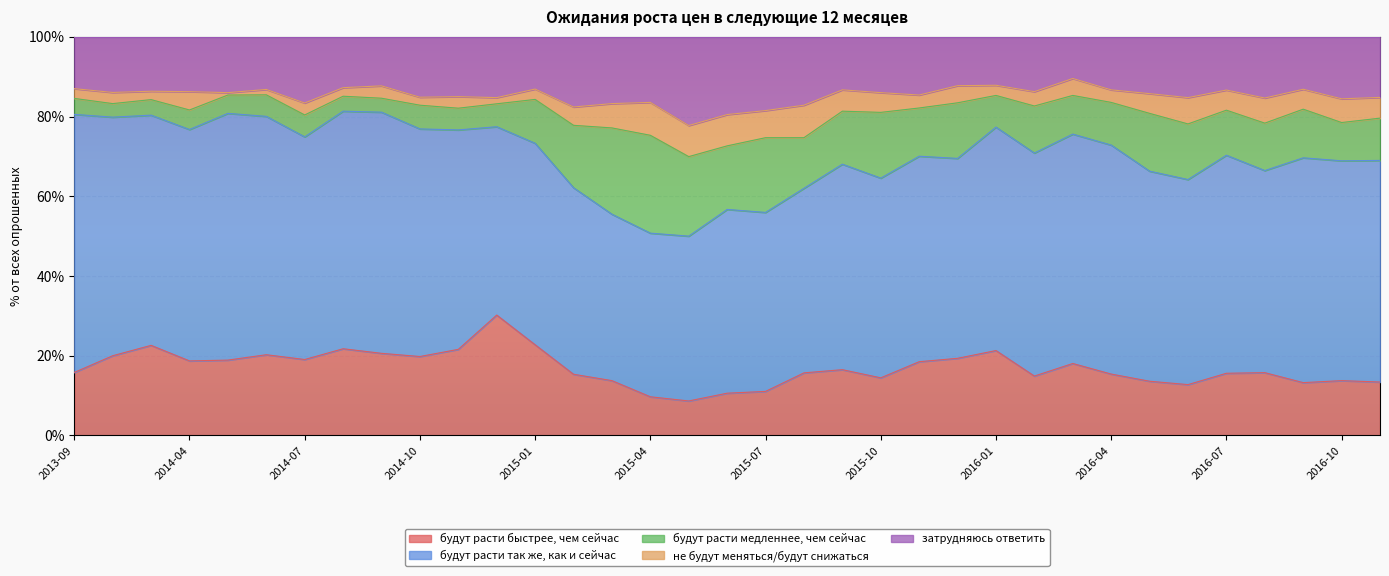

How many lines are shown in the chart?

5